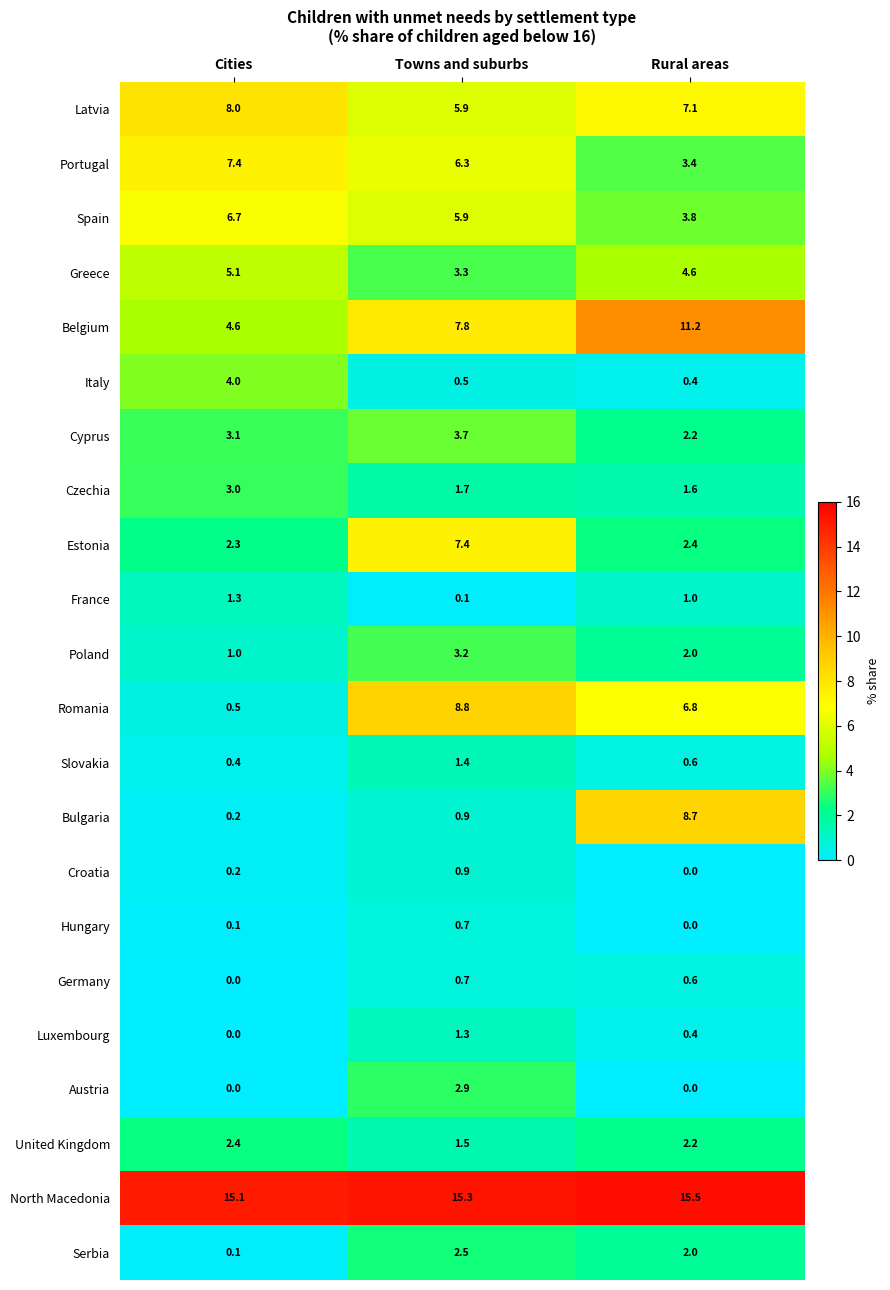

Read the Serbia value at Towns and suburbs.

2.5